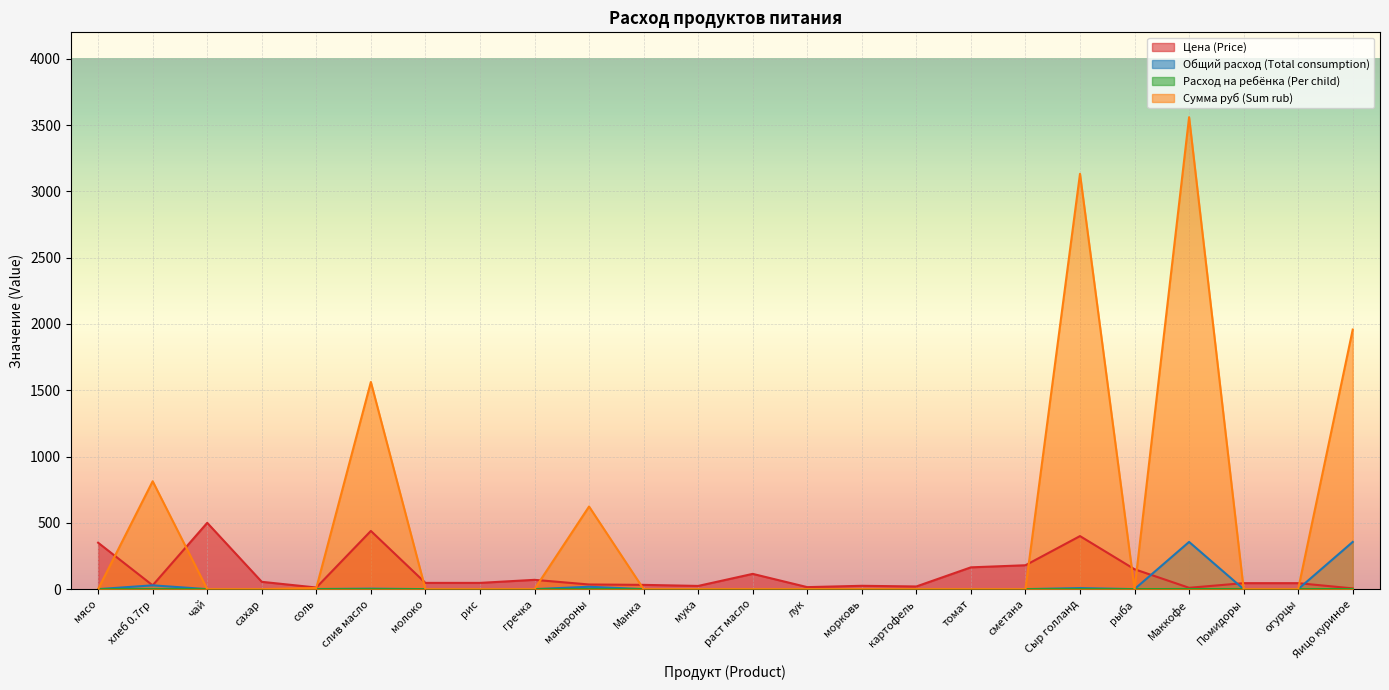

Rank the series at картофель from highest to lowest value.

Цена (Price), Общий расход (Total consumption), Расход на ребёнка (Per child), Сумма руб (Sum rub)